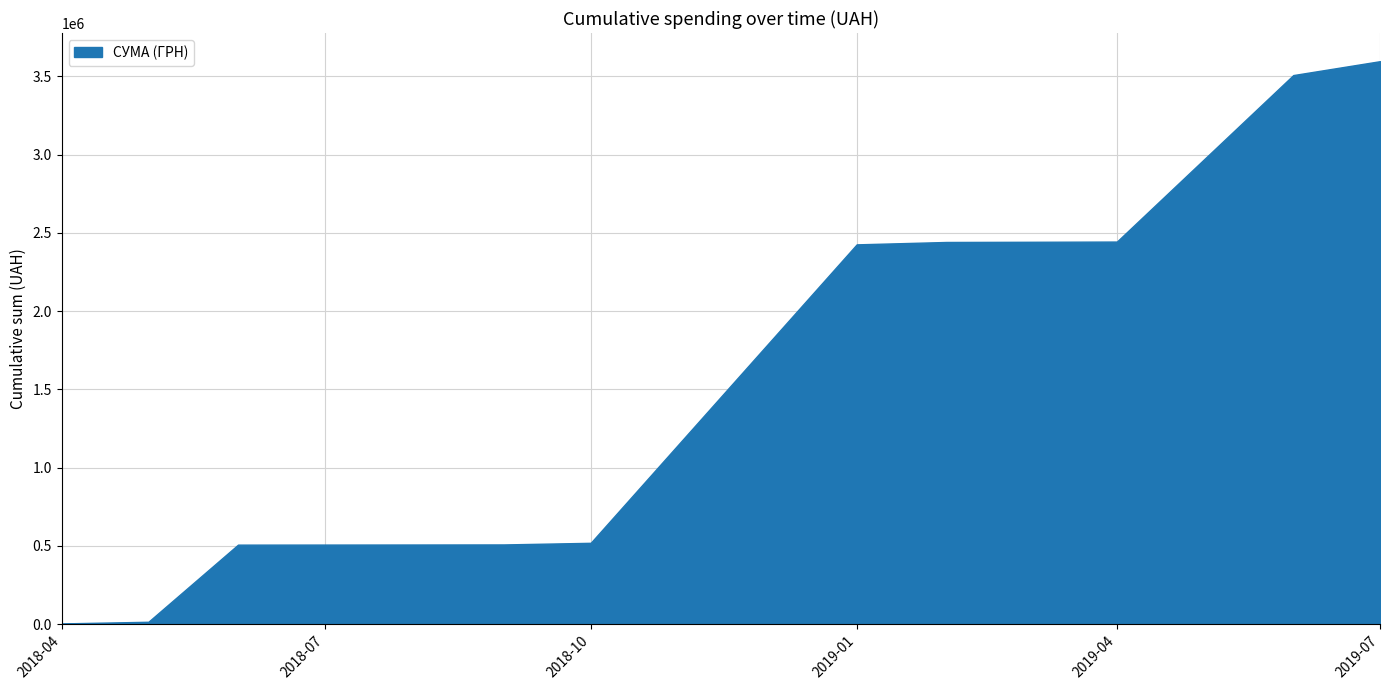

What is the average value?

1674206.0